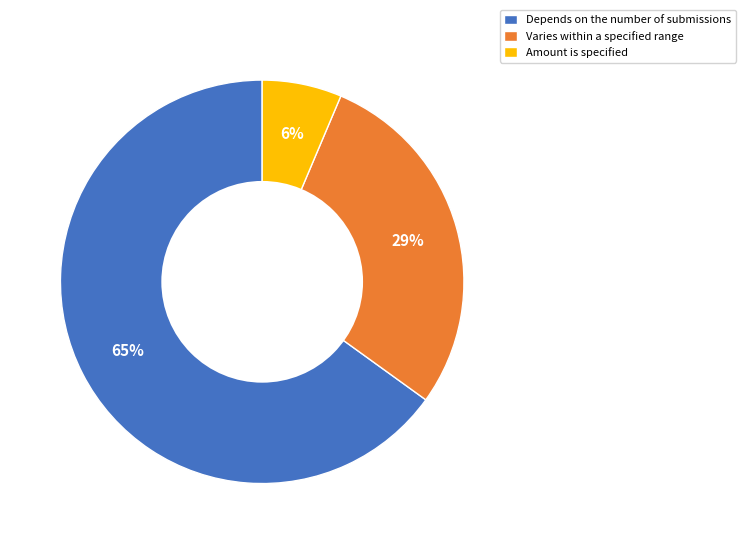

How many slices are in this pie chart?

3